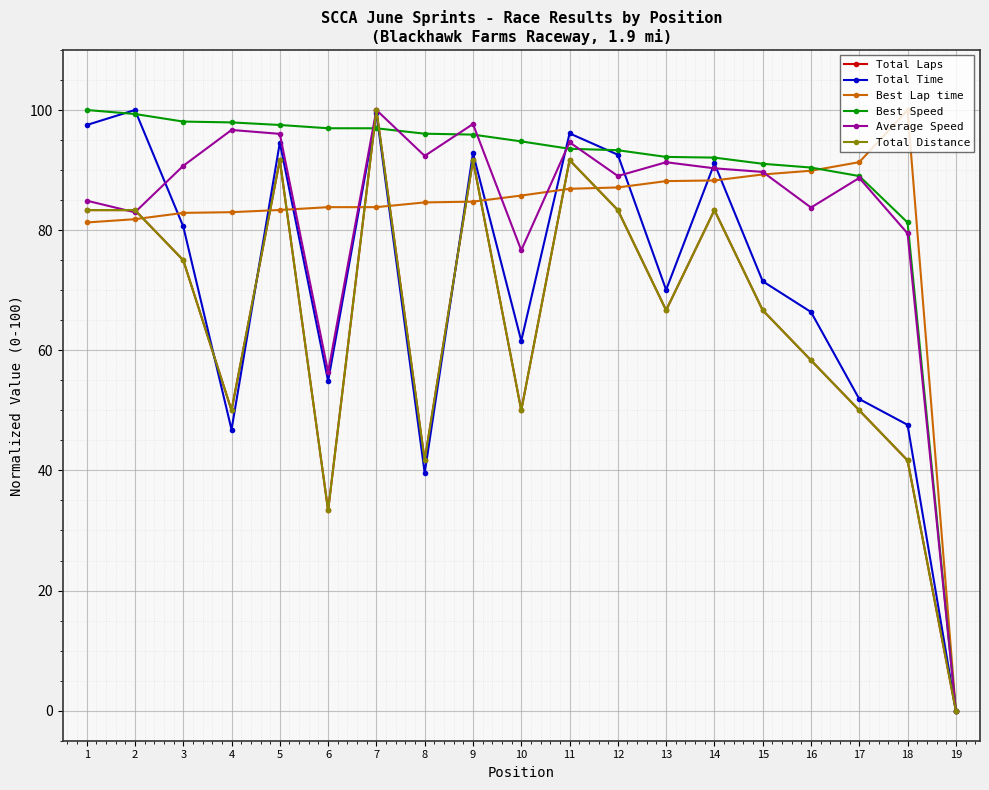

At which category does Total Laps reach its first local peak?

5